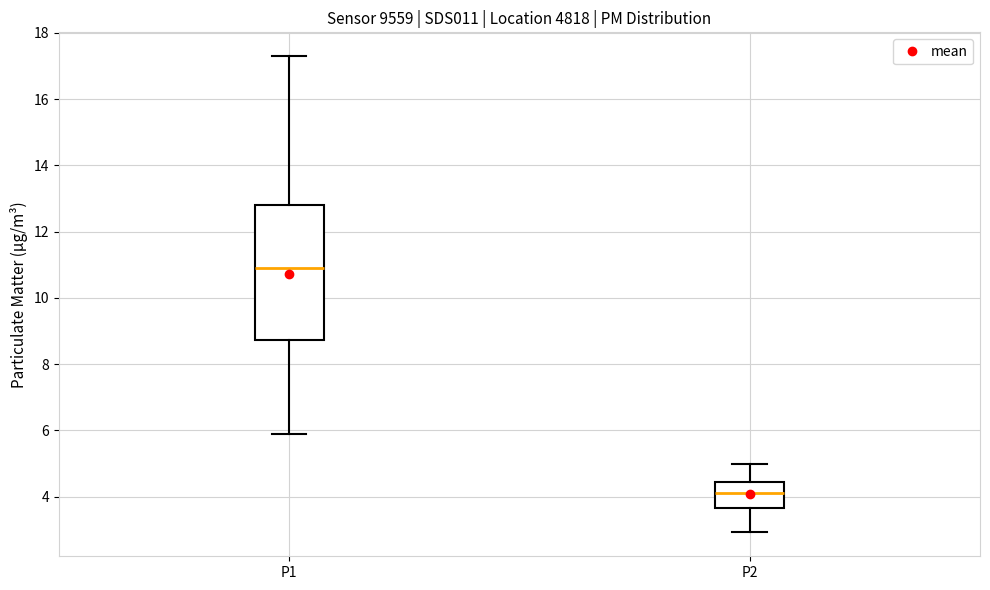

Comparing the boxes themselves (not the whiskers), which one is the tallest?

P1